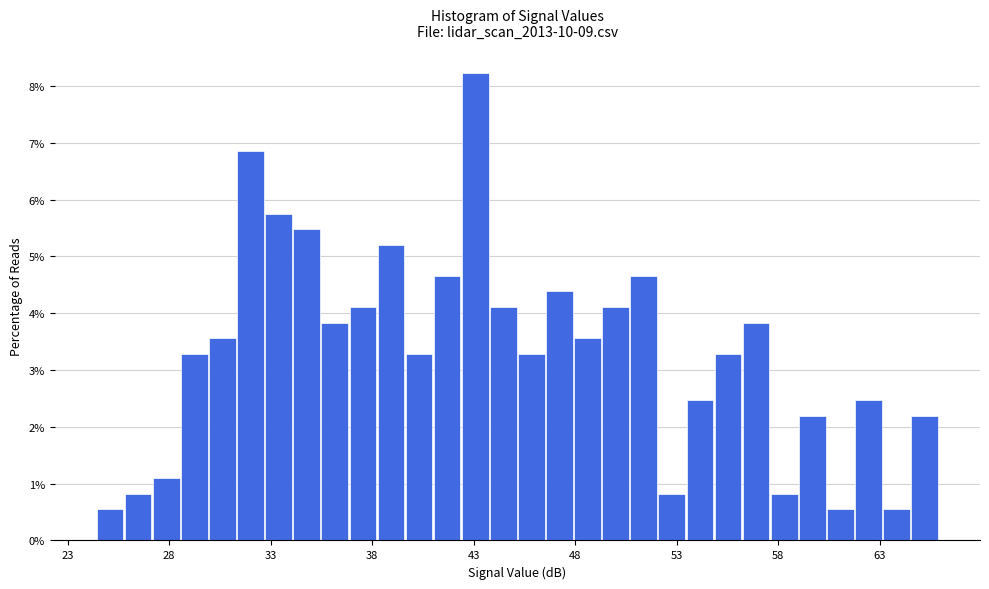

Read against the x-axis, roughly where is the centre of the tallest bar?

43.0